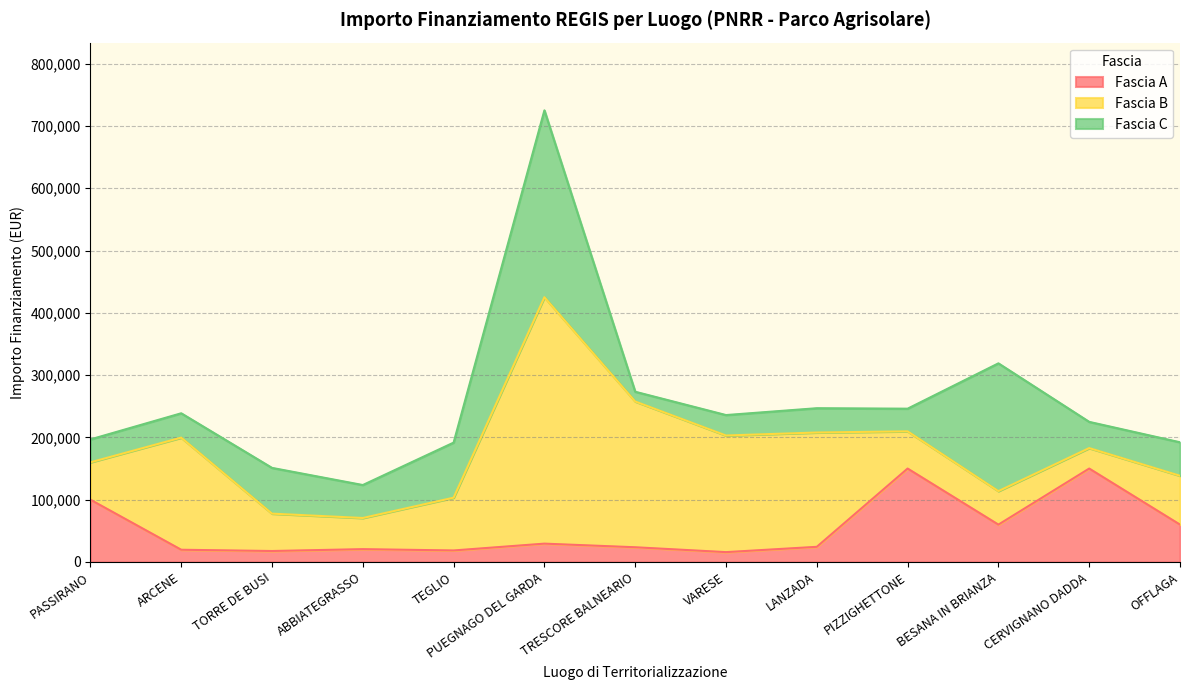

Which label corresponds to the smallest value in the chart?

TRESCORE BALNEARIO